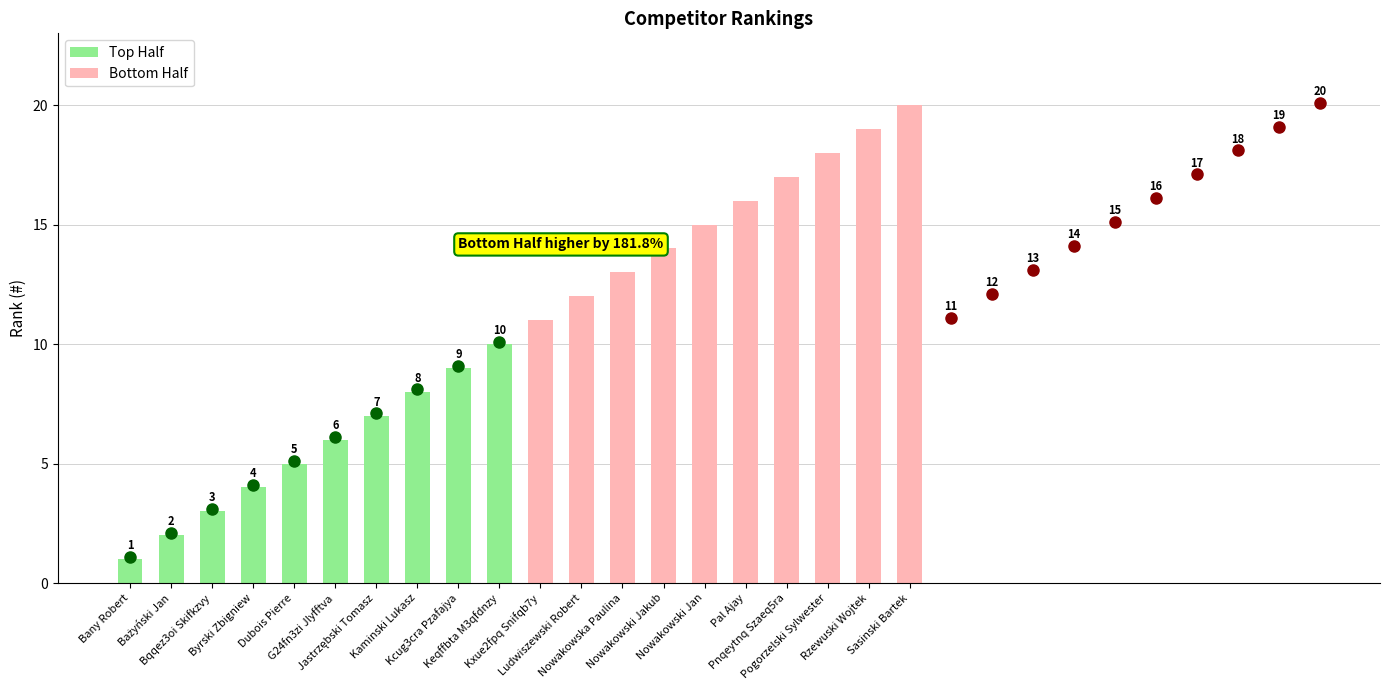

What is the approximate value of Bottom Half at Pogorzelski Sylwester?

18